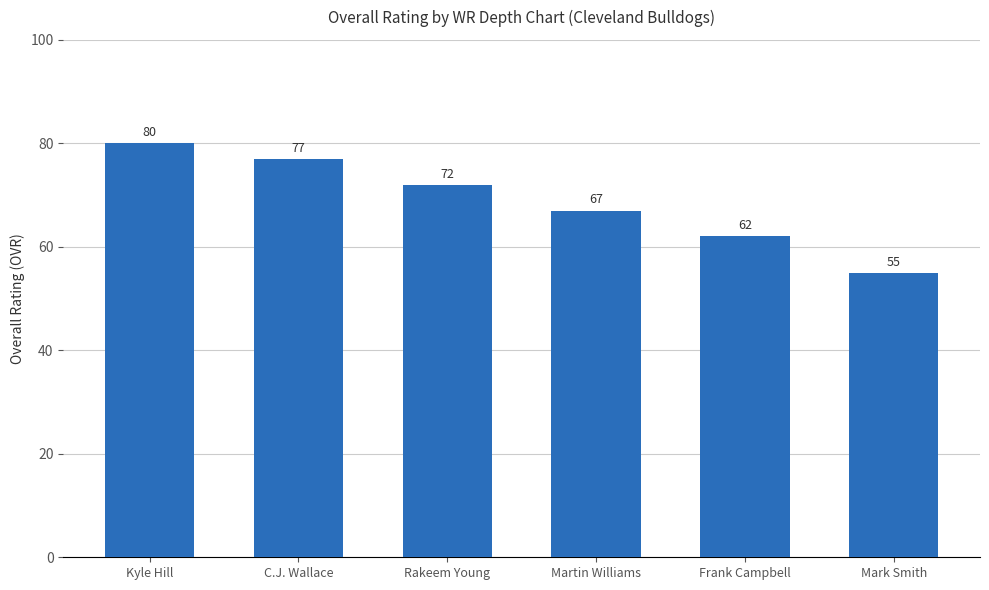

At which category does the chart reach its minimum across all series?

Mark Smith